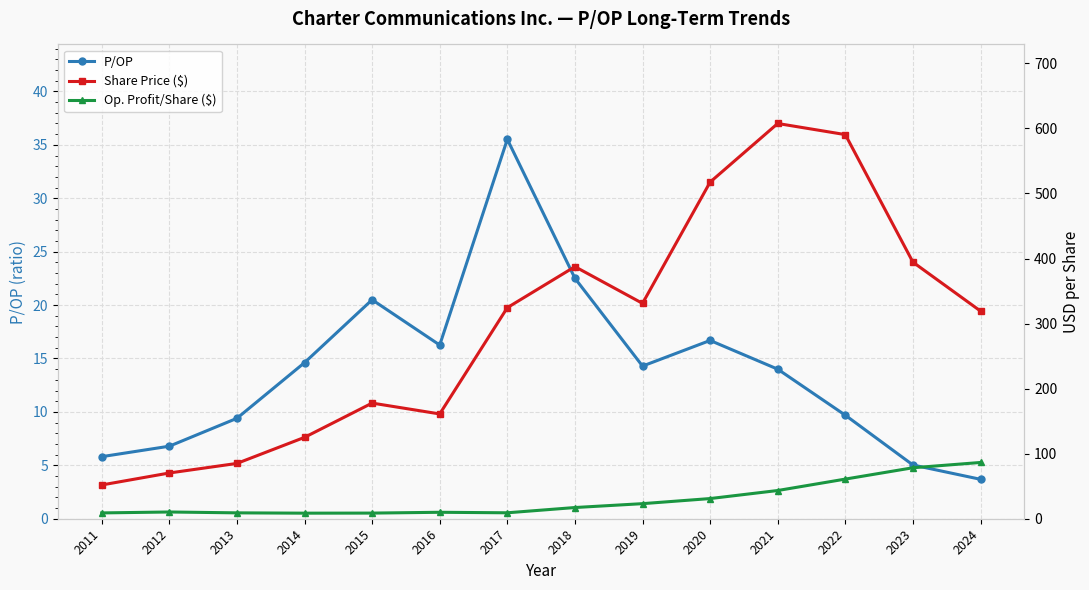

What is the difference between the second highest and second lowest values in the P/OP series?

17.5